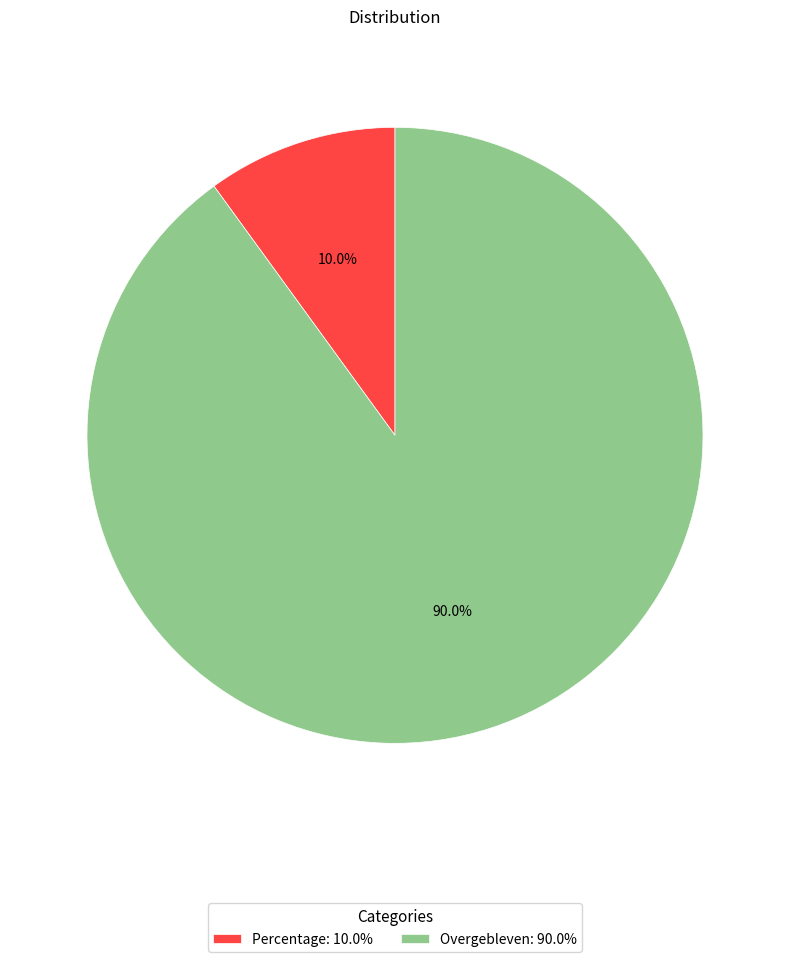

Combined, do Overgebleven and Percentage account for over 50%?

Yes